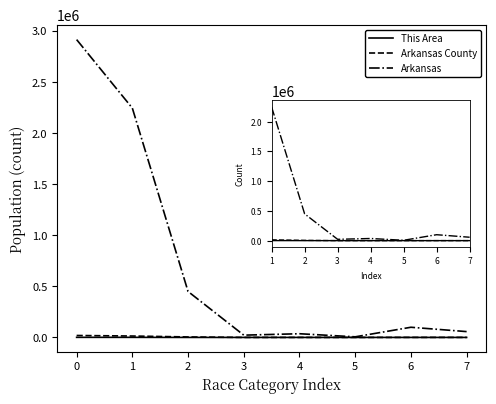

True or false: This Area and Arkansas County intersect in this chart.

False